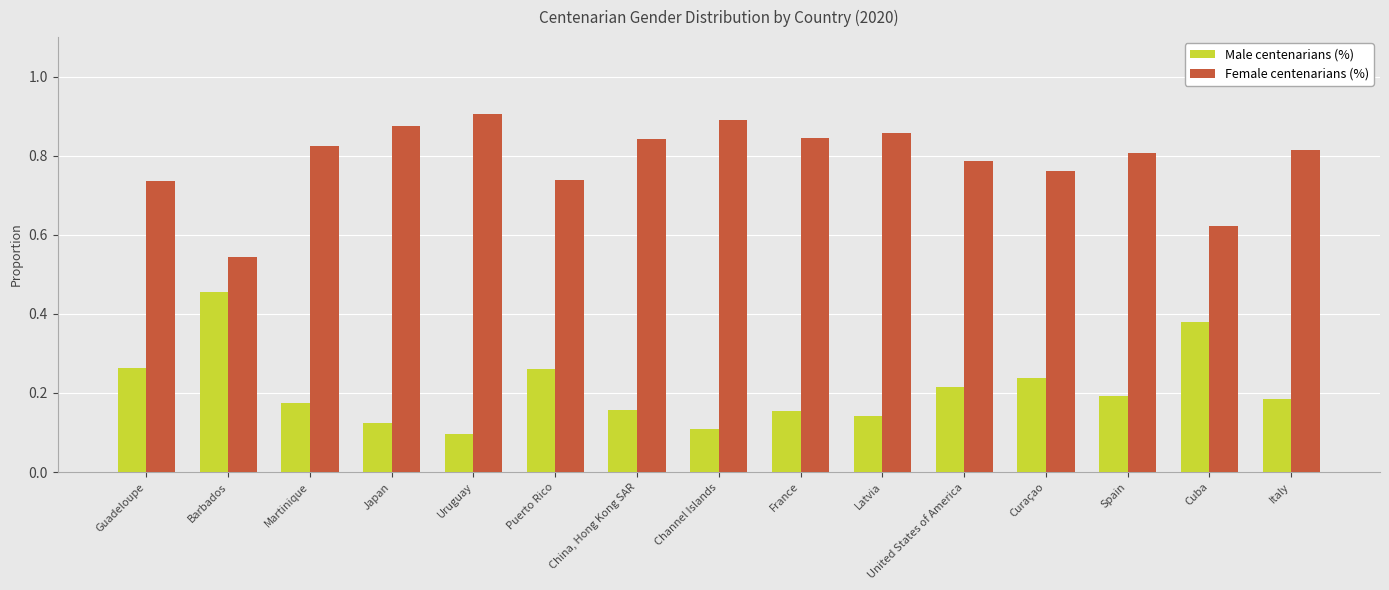

List the series in order of their peak value, highest first.

Female centenarians (%), Male centenarians (%)